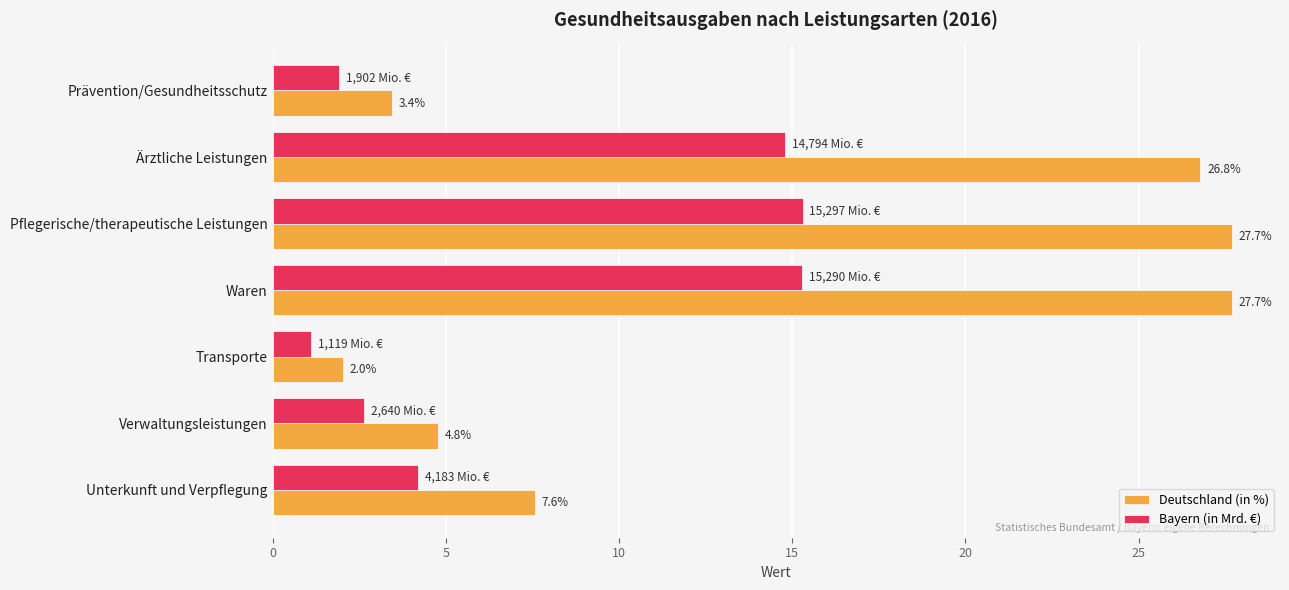

Count the number of data series in this chart.

2